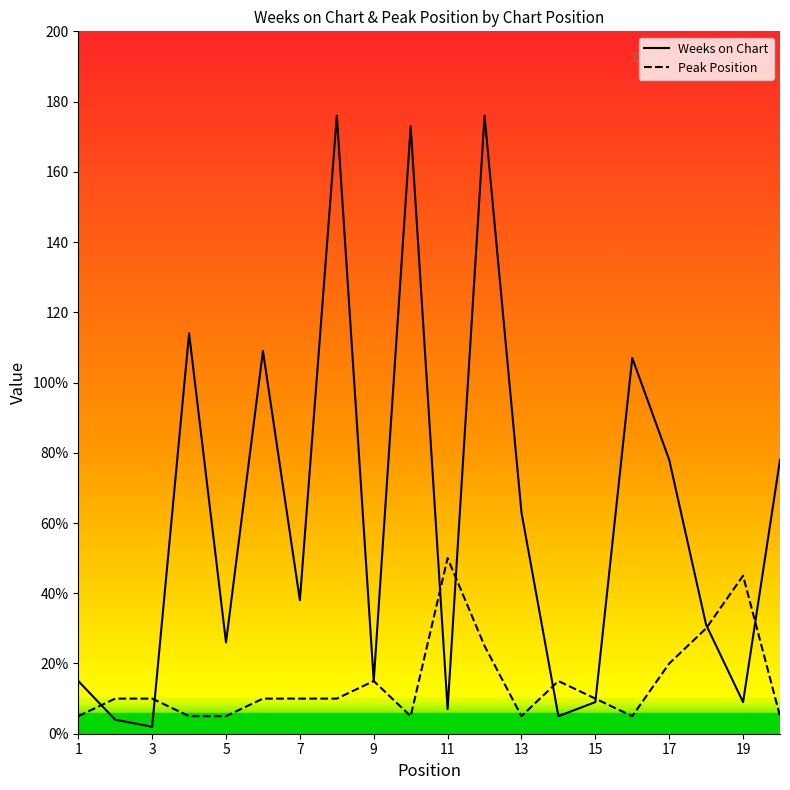

What is the value of the Weeks on Chart point at the 15th from the left?

9